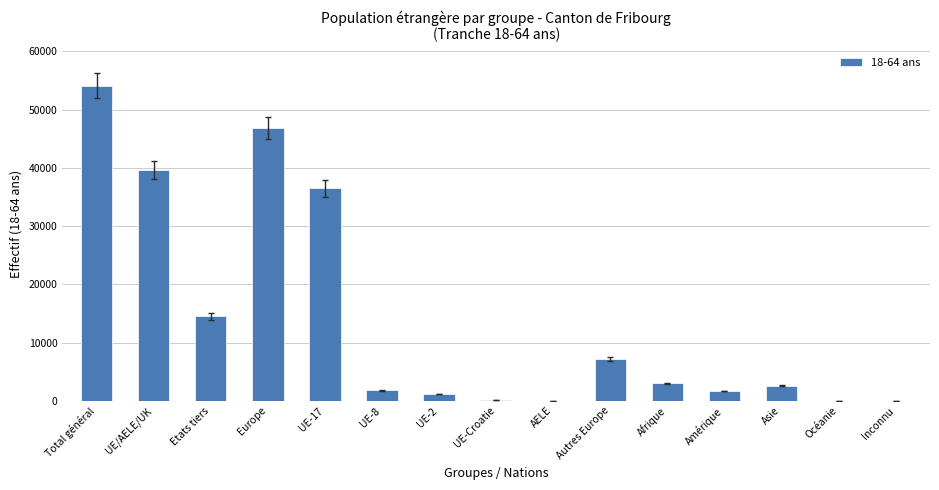

The chart shows a value of 76414 at Europe. True or false?

False